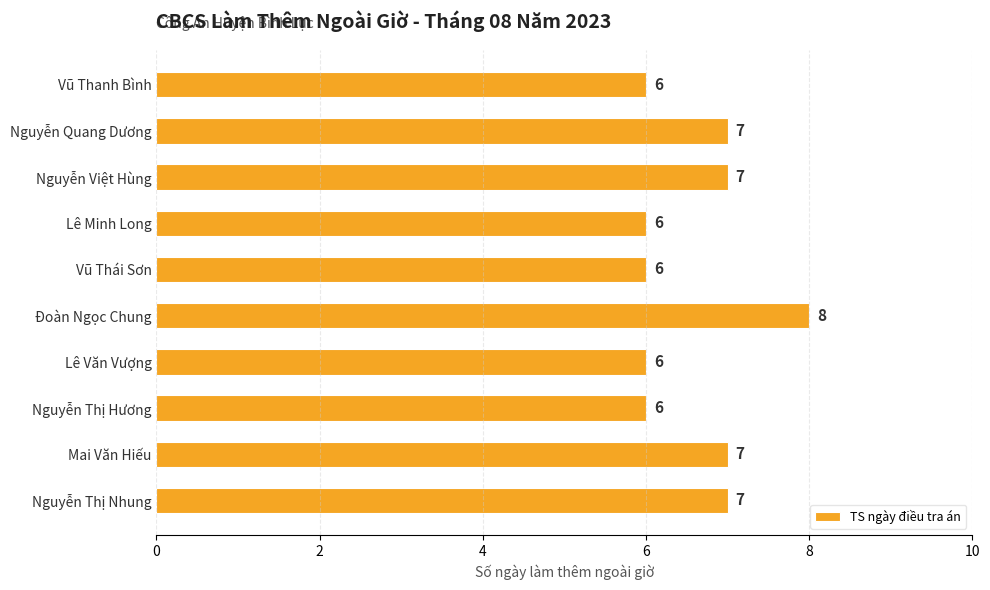

How many data points are less than 7?

5